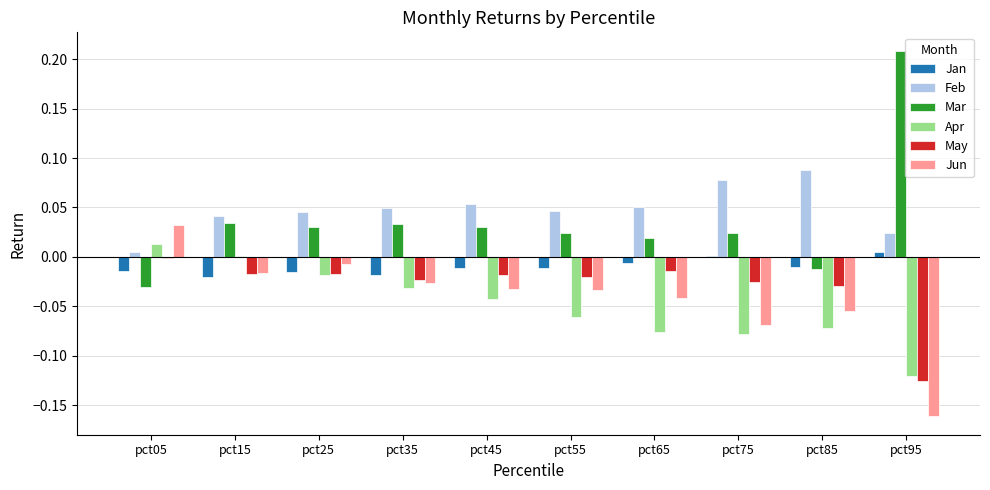

The Jun series shows -0.0 at pct85. True or false?

False